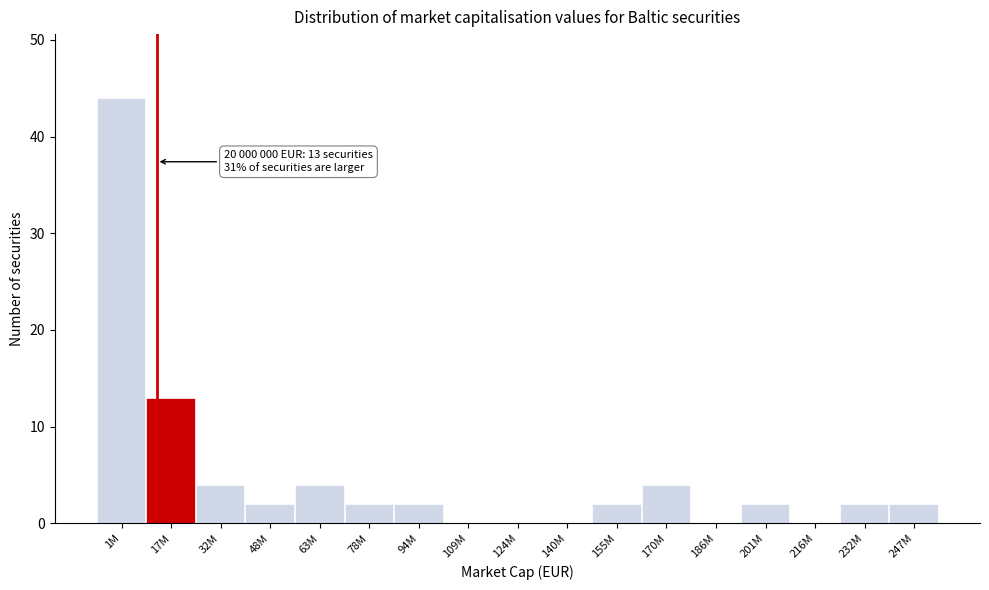

Reading right to left, extract all data points from this chart.

247M=2	232M=2	216M=0	201M=2	186M=0	170M=4	155M=2	140M=0	124M=0	109M=0	94M=2	78M=2	63M=4	48M=2	32M=4	17M=13	1M=44